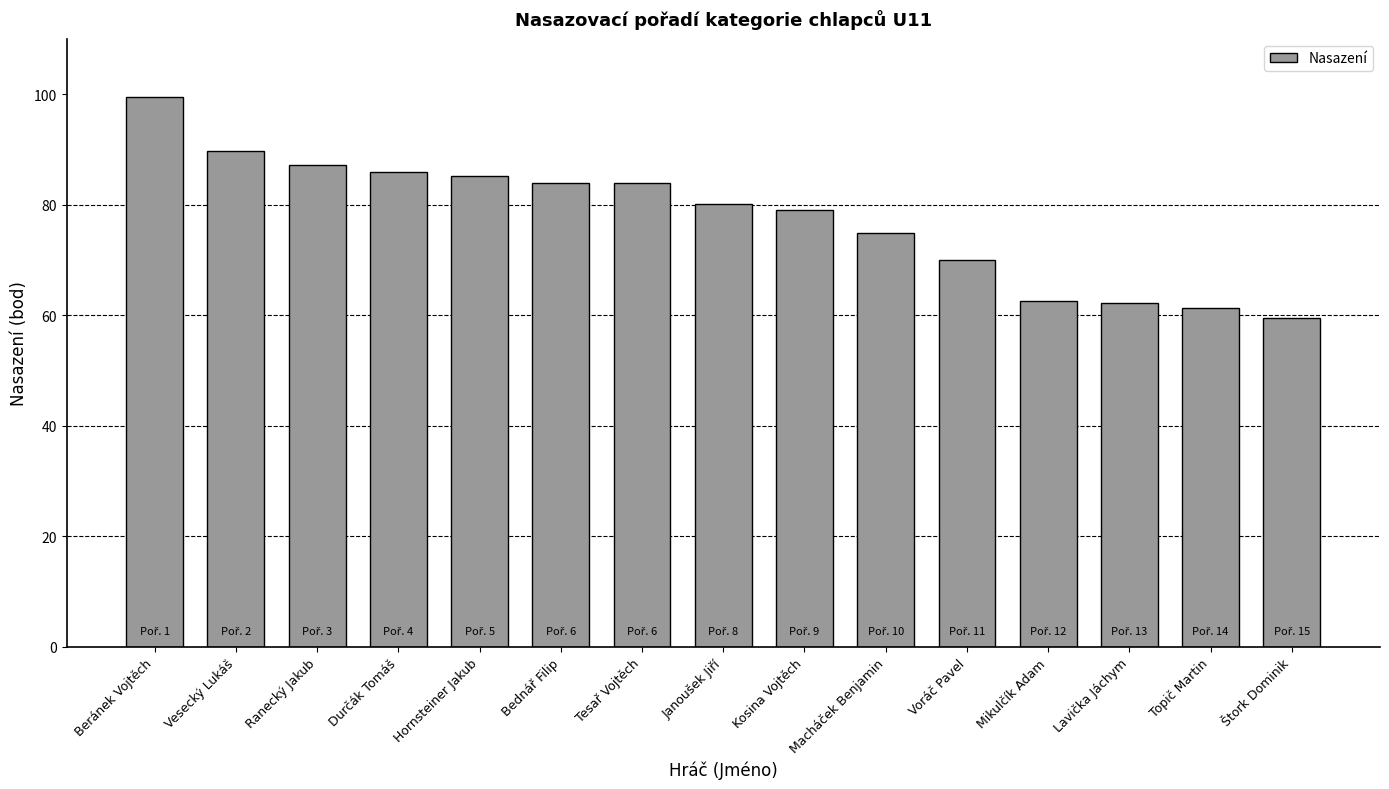

The value at Štork Dominik is 59.5. True or false?

True